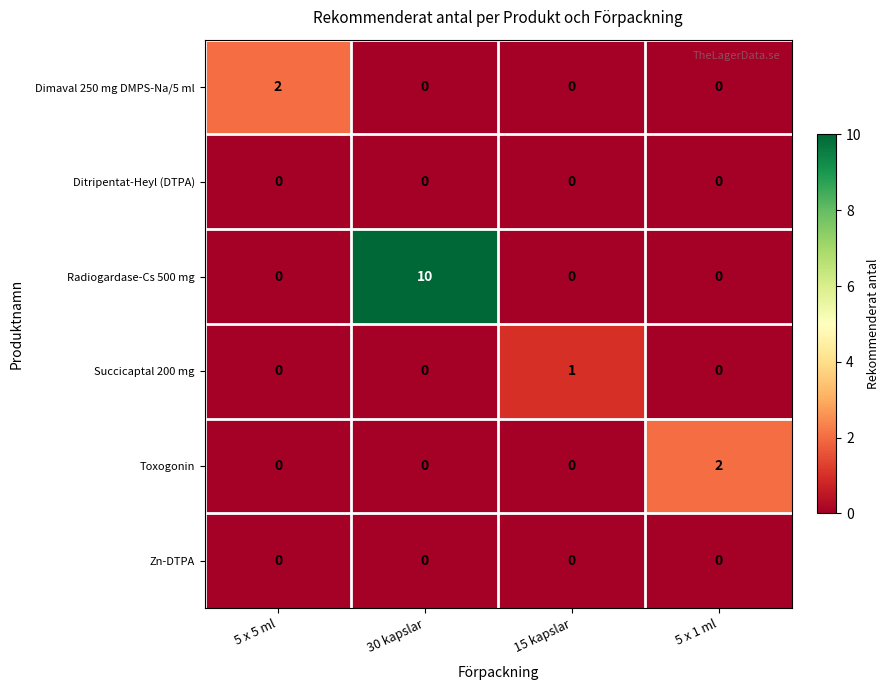

Count the number of categories in the chart.

4